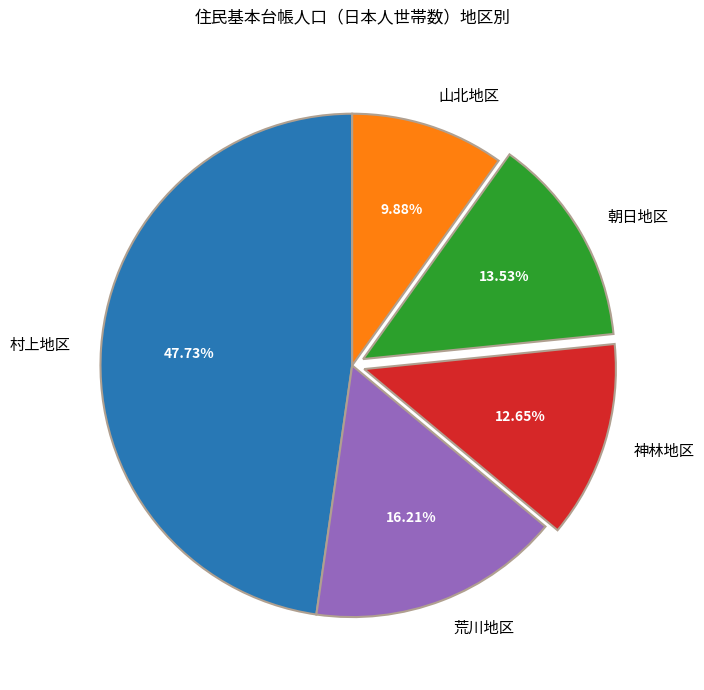

How many segments does this pie chart have?

5